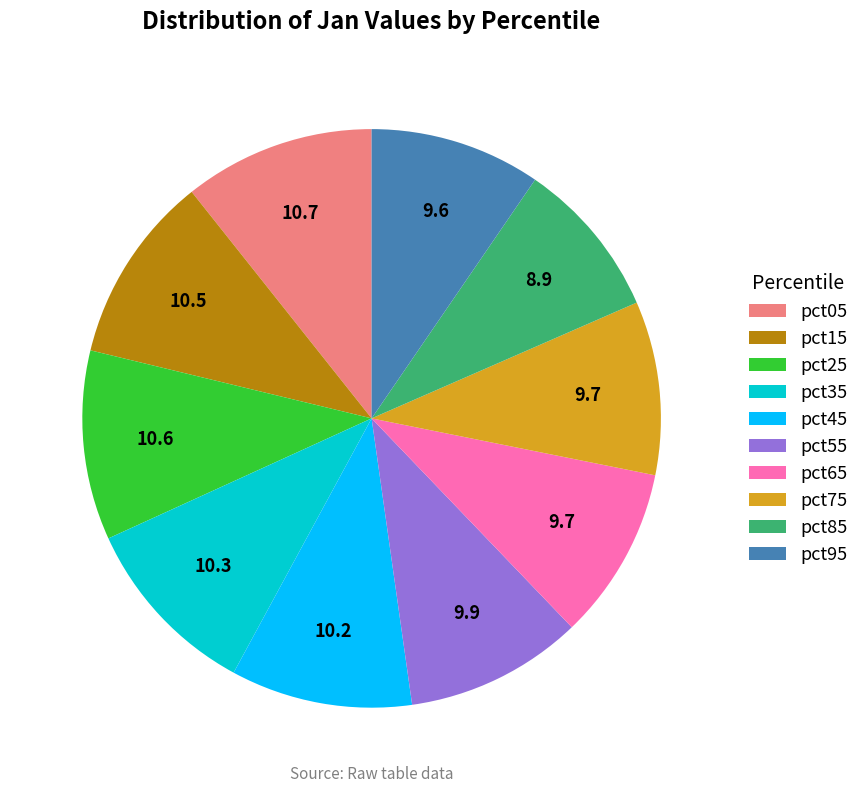

How many segments does this pie chart have?

10